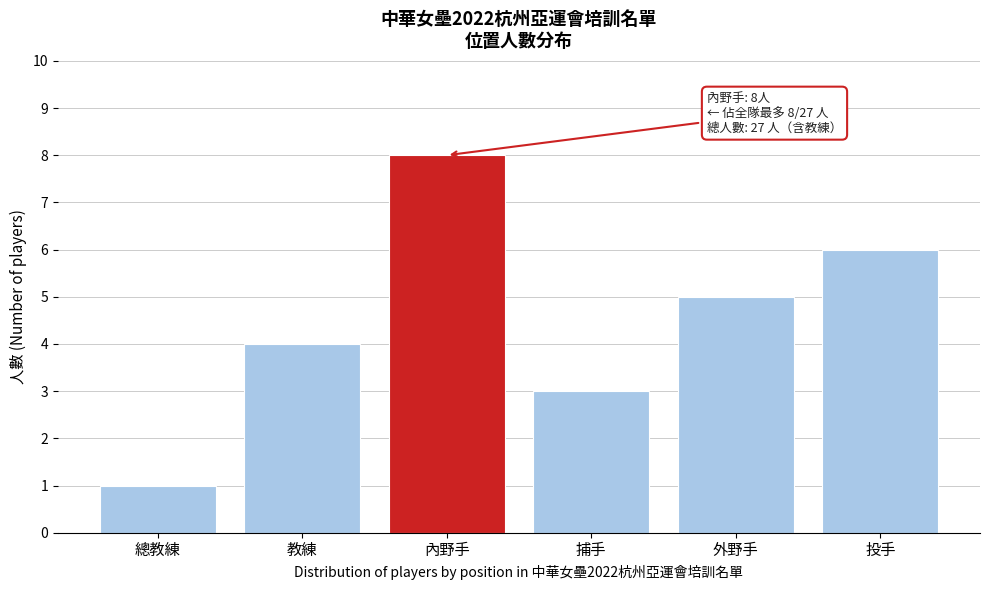

Reading left to right, what are all the values shown in this chart?

總教練=1	教練=4	內野手=8	捕手=3	外野手=5	投手=6